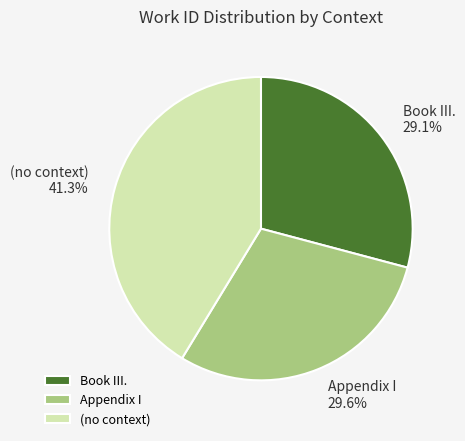

To the nearest percent, what is the difference between the largest and smallest slice percentages?

12%